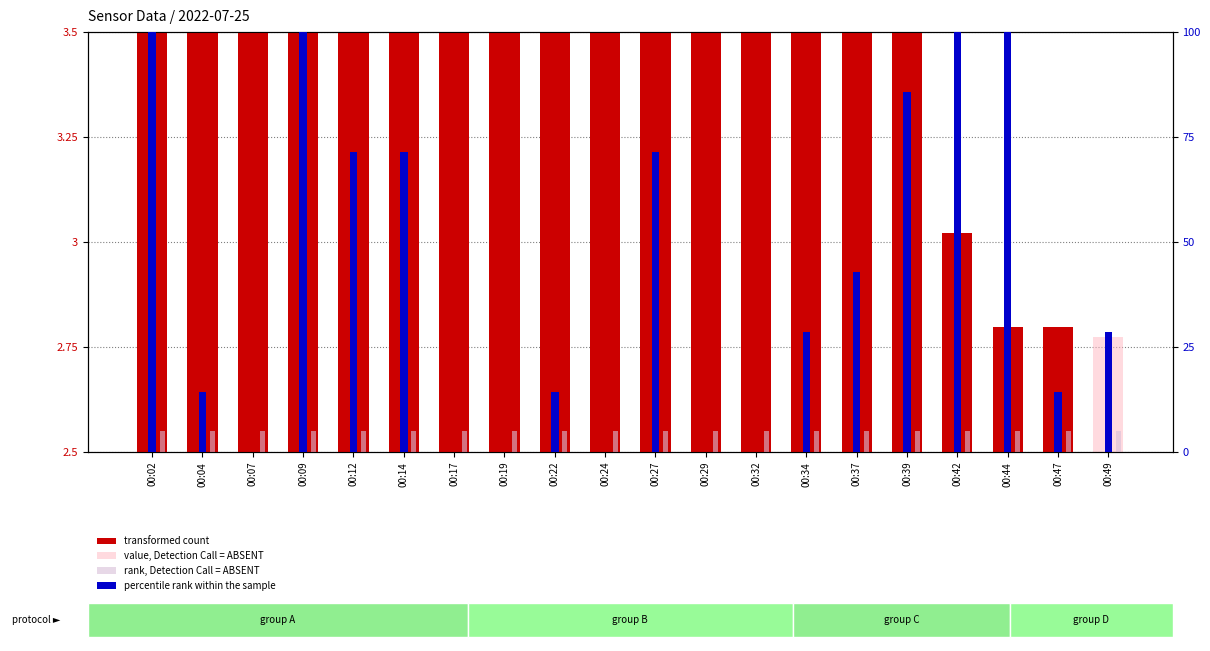

What is the value of the rank, Detection Call = ABSENT bar at the 5th from the left?

2.5